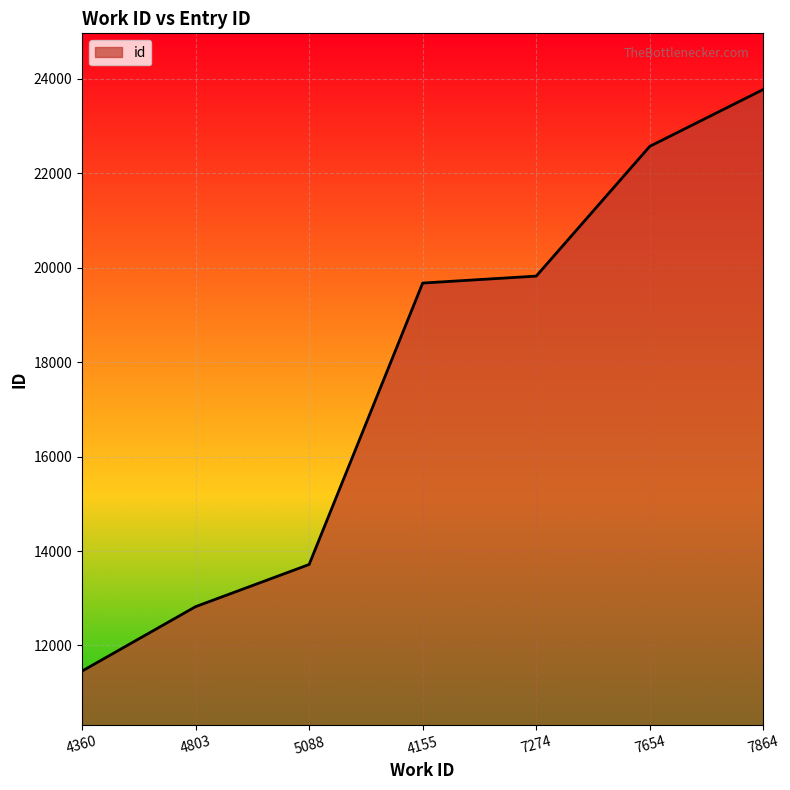

Reading left to right, transcribe all the data shown in this chart.

4360=11457	4803=12822	5088=13715	4155=19677	7274=19824	7654=22573	7864=23778